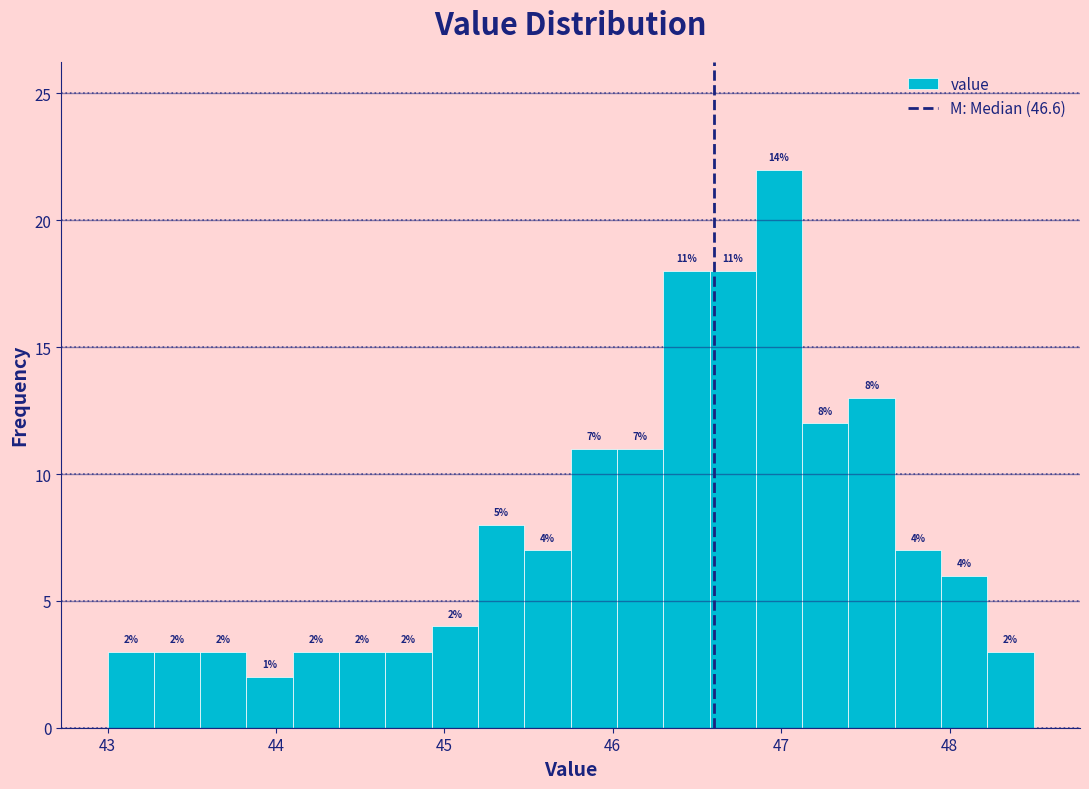

Around what value on the x-axis is the tallest bar? Give the approximate position of its centre, as read against the axis.

47.0